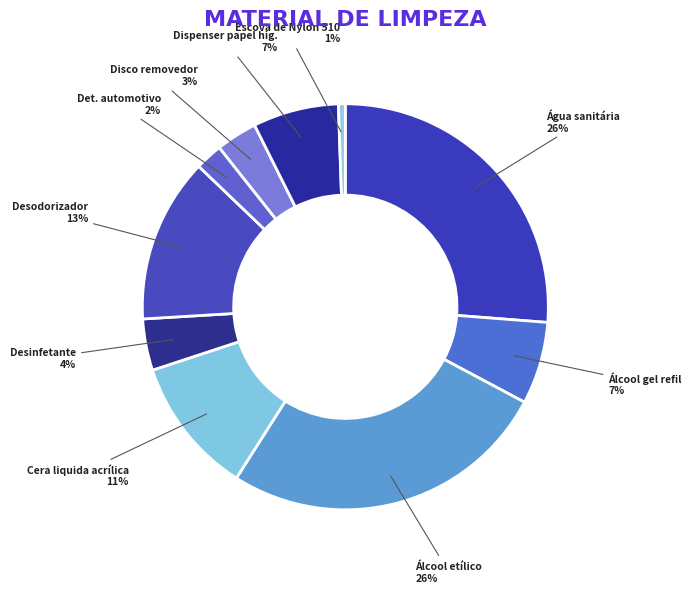

How many slices are in this pie chart?

10